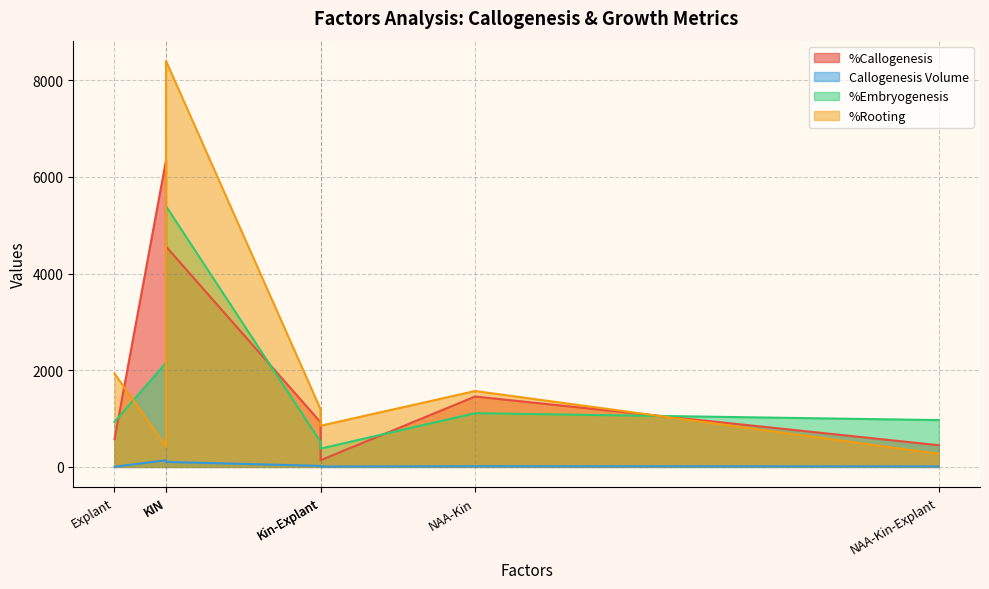

Reading right to left, what are all the values shown in this chart?

%Callogenesis: NAA-Kin-Explant=448.9	Kin-Explant=138.5	NAA-Explant=924.5	NAA-Kin=1456.3	Explant=570.0	KIN=4558.9	NAA=6342.9
Callogenesis Volume: NAA-Kin-Explant=9.8	Kin-Explant=7.2	NAA-Explant=21.0	NAA-Kin=13.4	Explant=3.8	KIN=103.6	NAA=137.3
%Embryogenesis: NAA-Kin-Explant=968.5	Kin-Explant=379.7	NAA-Explant=517.5	NAA-Kin=1111.3	Explant=931.3	KIN=5394.5	NAA=2154.0
%Rooting: NAA-Kin-Explant=271.6	Kin-Explant=851.8	NAA-Explant=1193.0	NAA-Kin=1570.0	Explant=1931.0	KIN=8397.3	NAA=427.4